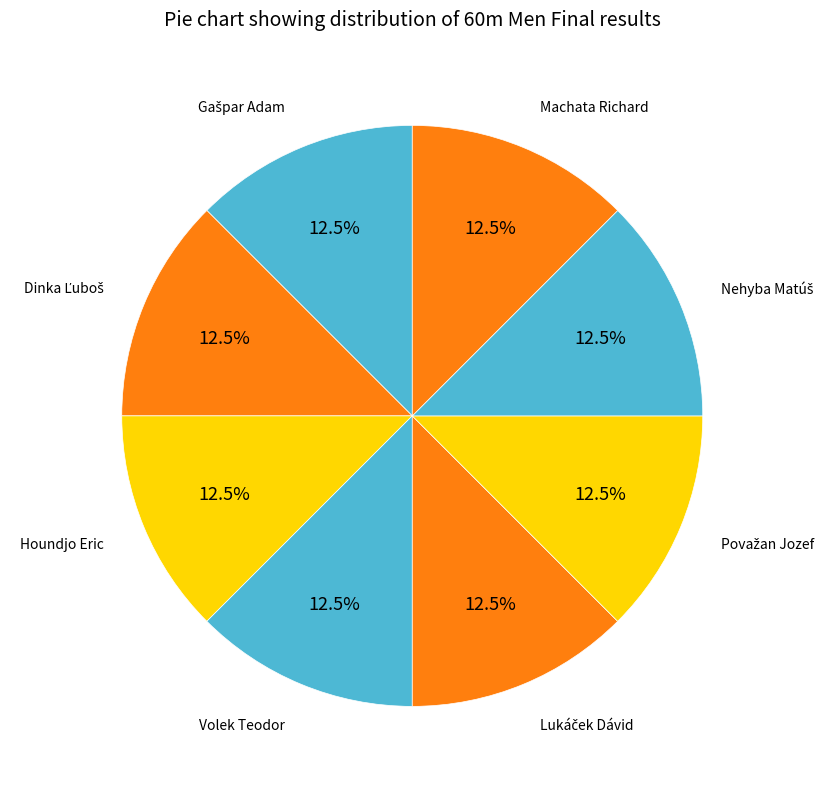

How many segments does this pie chart have?

8